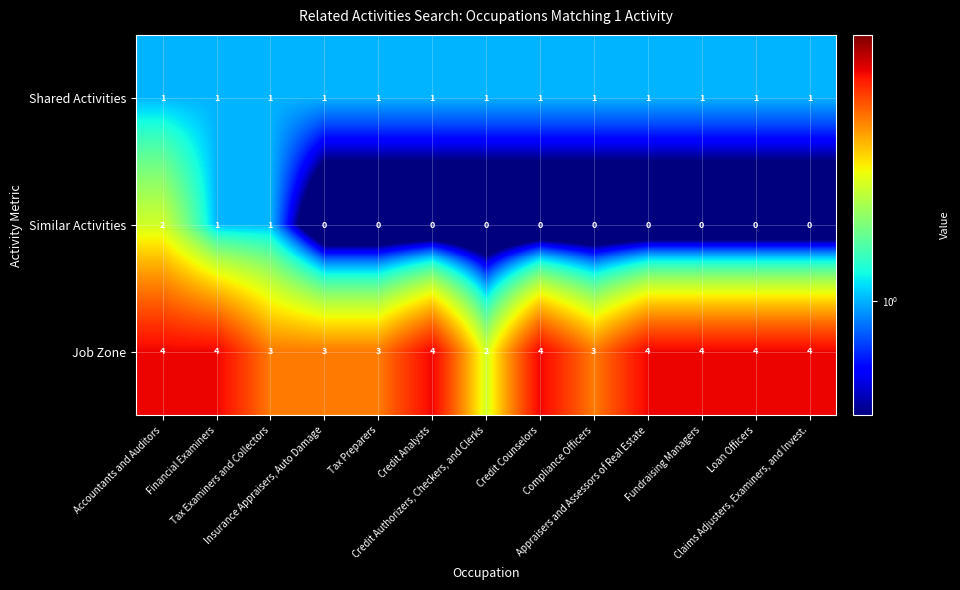

What is the spread (max minus min) of values at Claims Adjusters, Examiners, and Invest.?

4